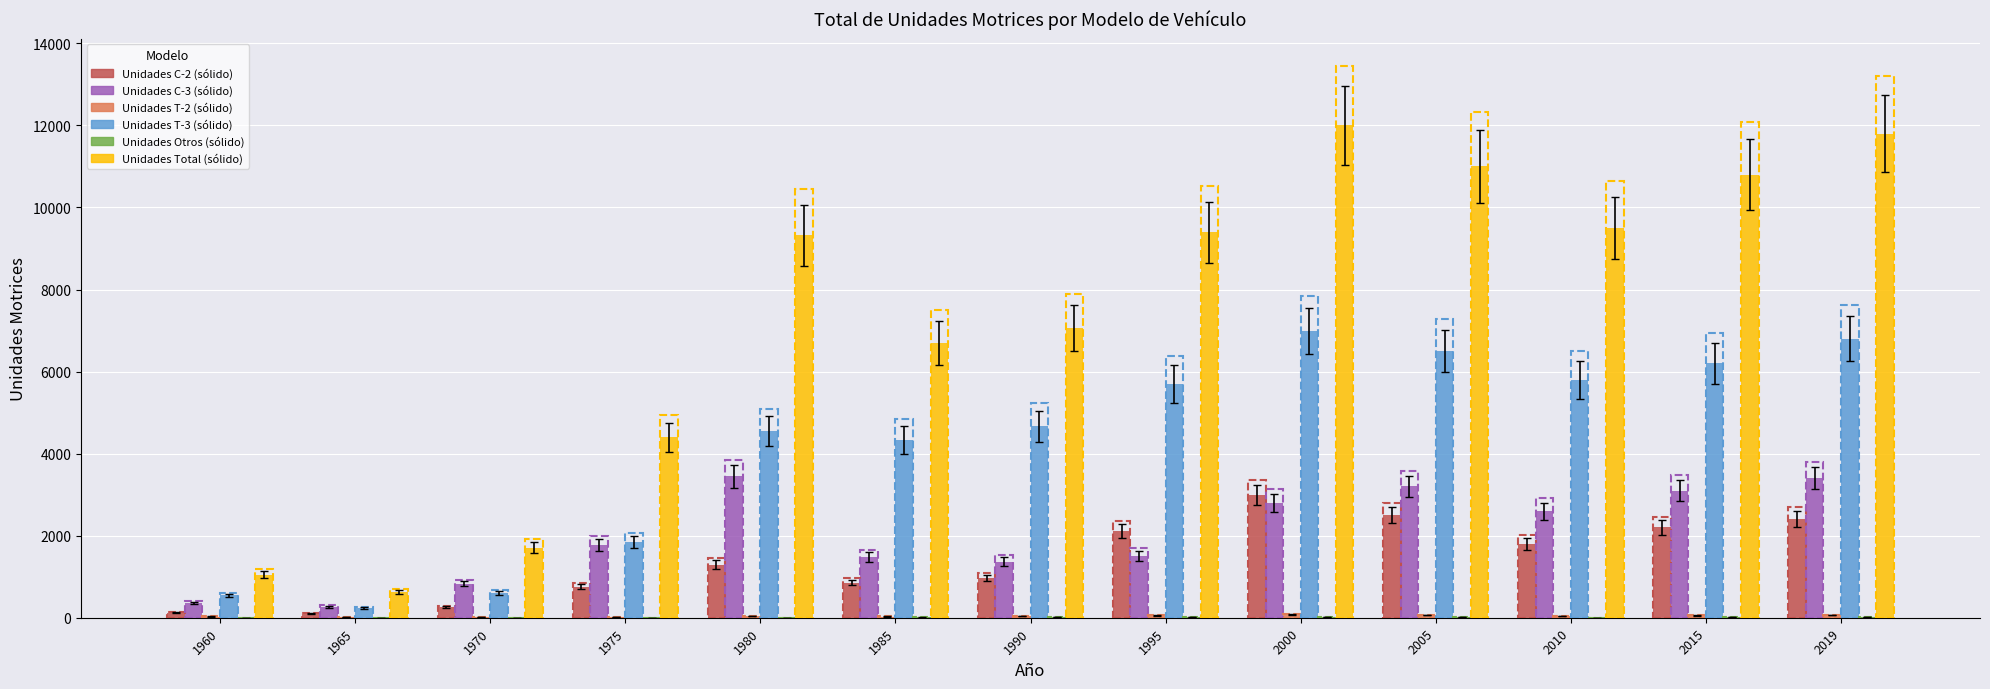

Rank the categories by Otros value from highest to lowest.

2000, 2019, 2005, 1990, 1995, 2015, 1985, 2010, 1980, 1965, 1975, 1960, 1970